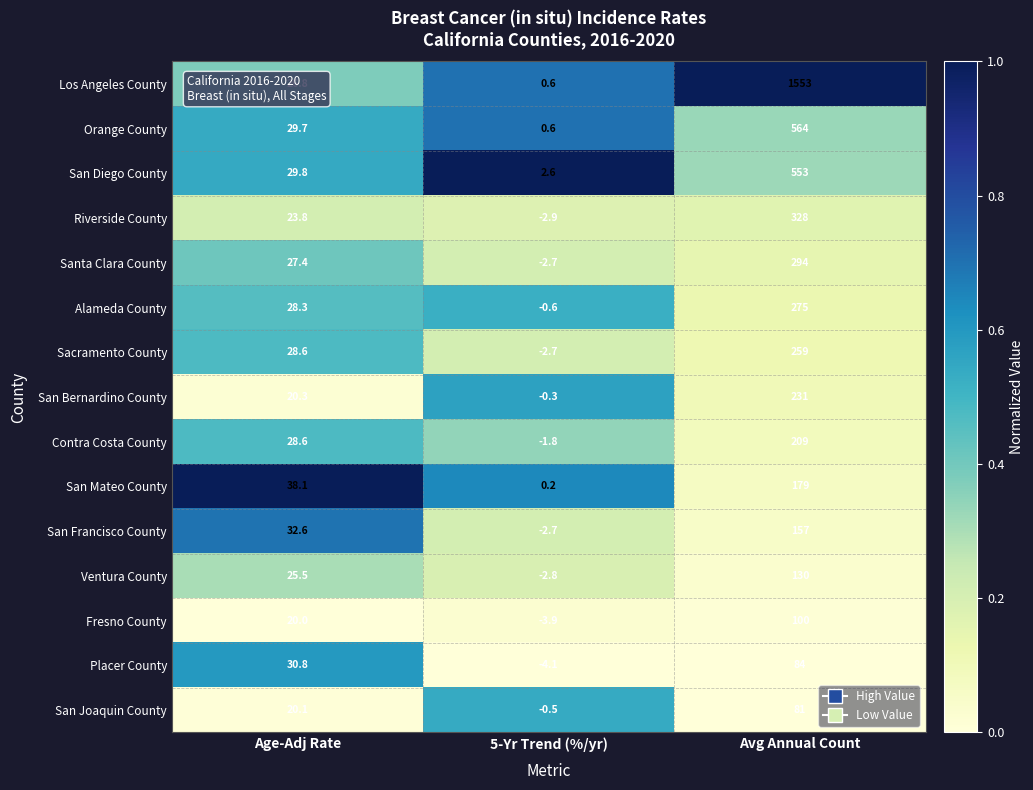

How many values in the Santa Clara County series exceed 27?

2